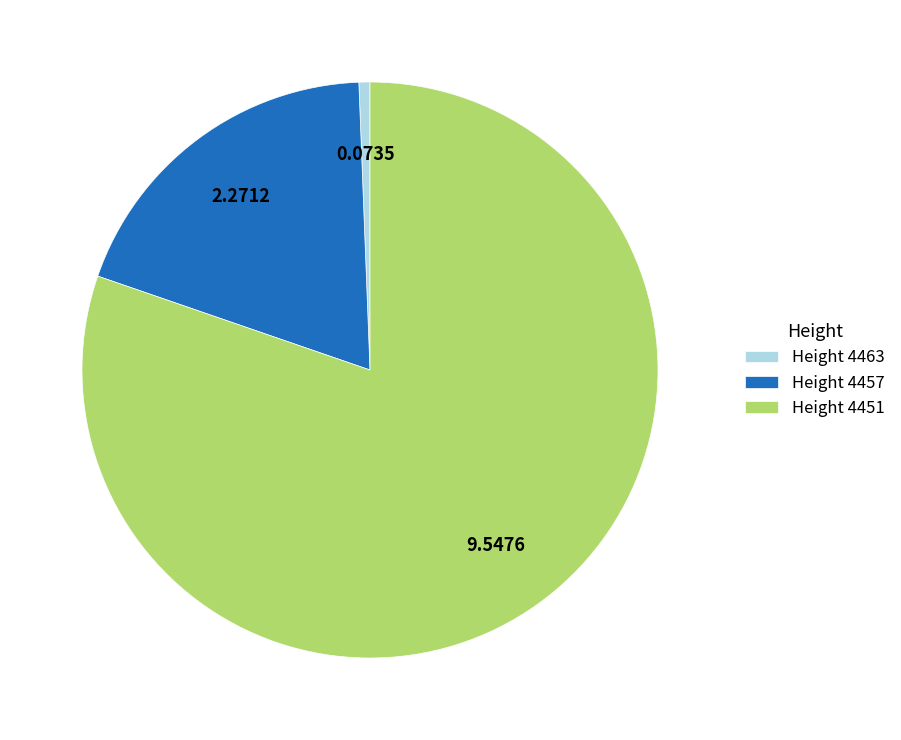

What is the largest slice in the pie chart?

Height 4451